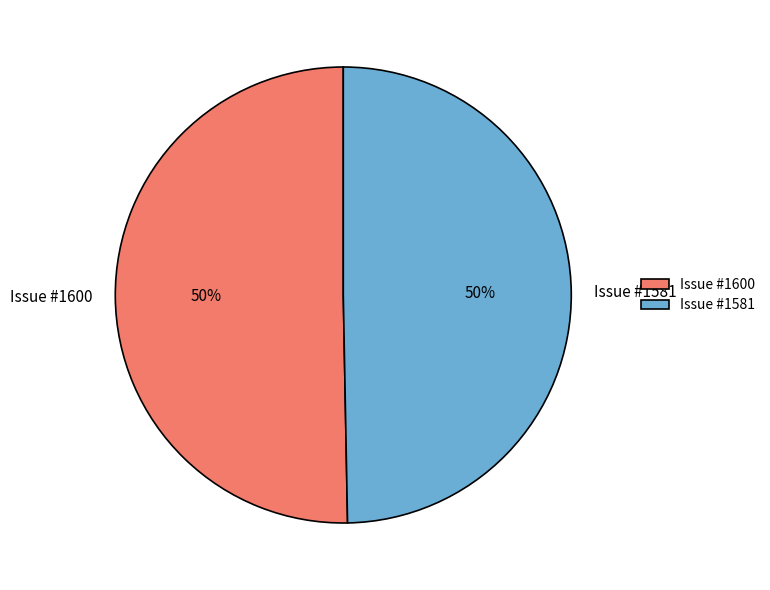

Is it true that Issue #1581 is 50% of the pie?

True